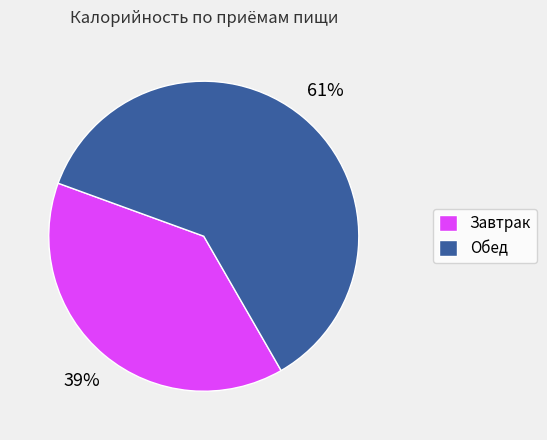

To the nearest percent, what percentage of the pie is Завтрак?

39%